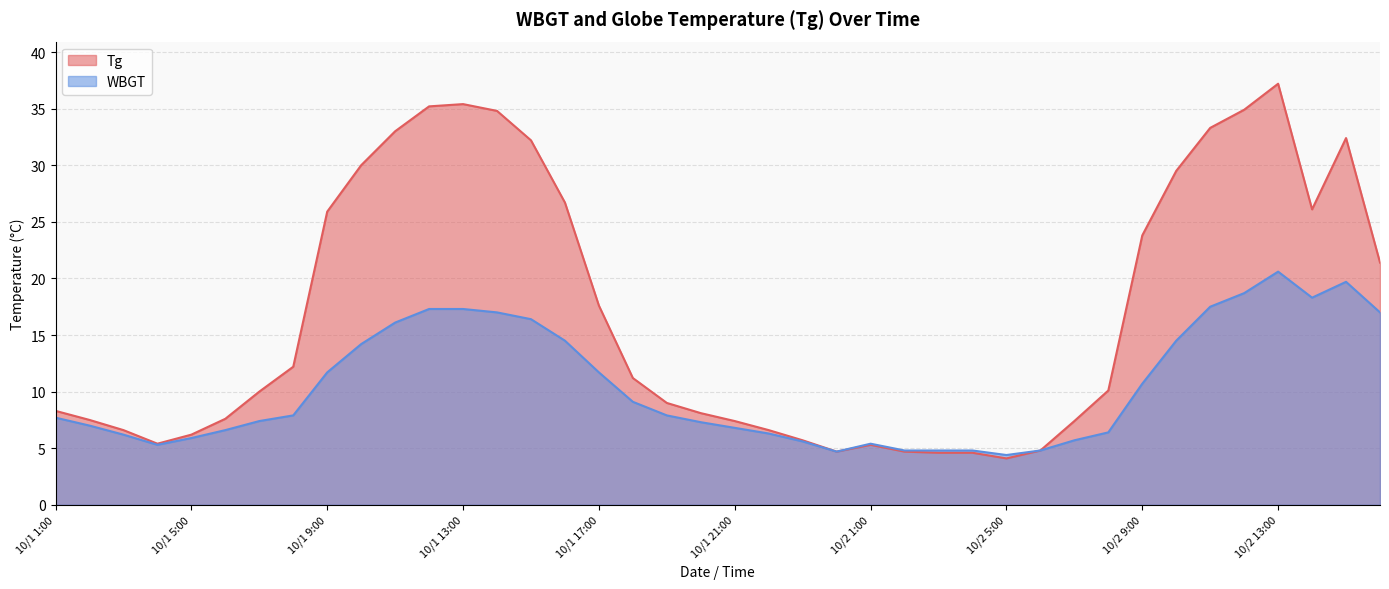

True or false: Tg and WBGT intersect in this chart.

False